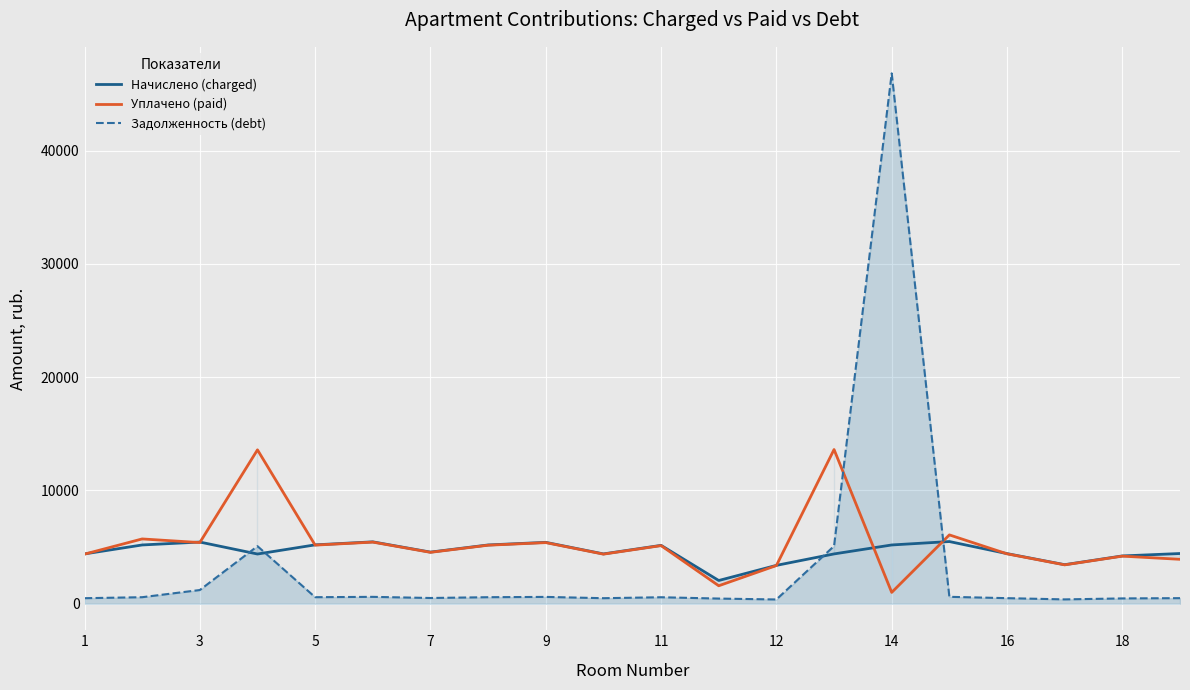

What is the maximum value for Задолженность (debt)?

46820.0